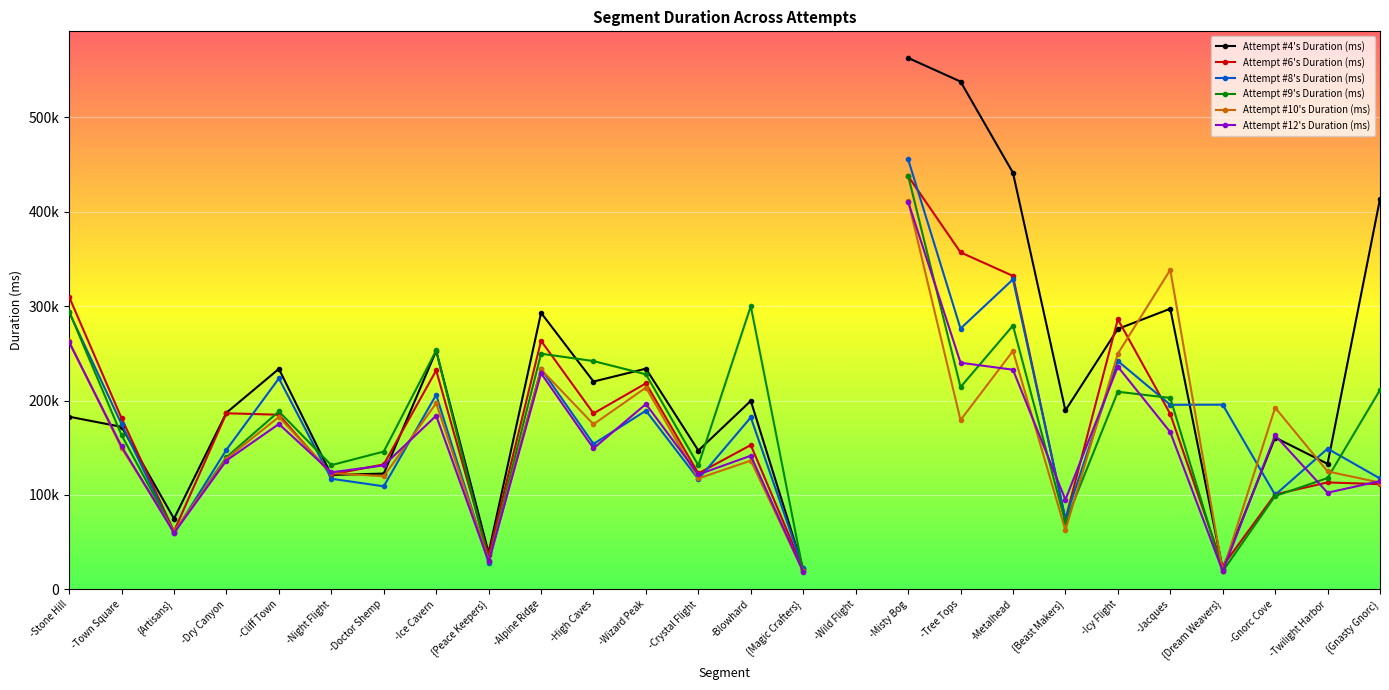

What is the difference between the highest and lowest values at -Doctor Shemp?

36802.0